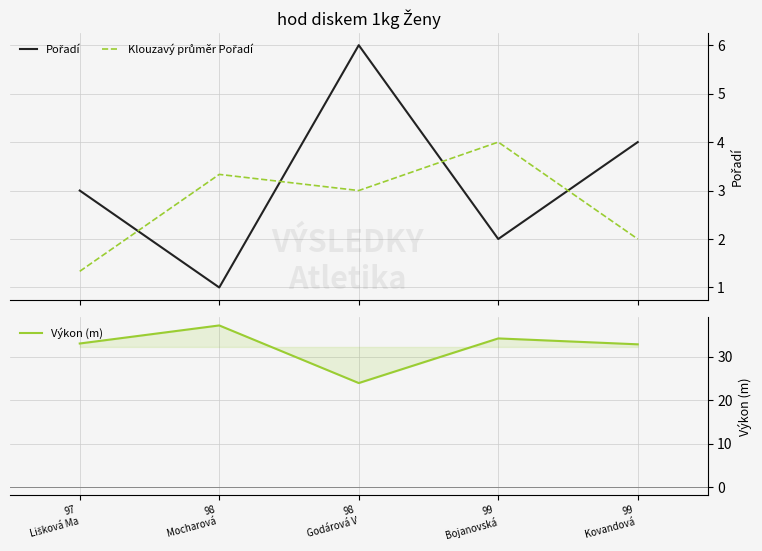

What is the value of the Pořadí point at the 1st from the left?

3.0